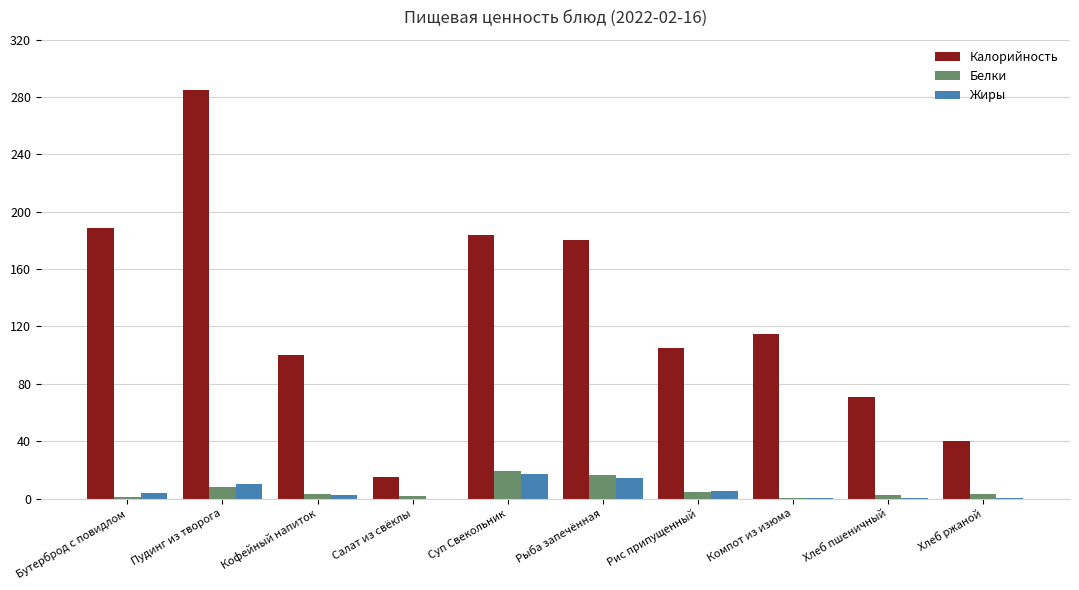

How many distinct data groups are displayed?

3